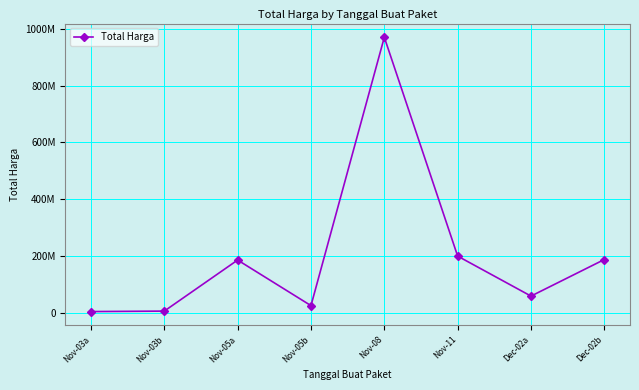

Does the chart have visible grid lines?

Yes